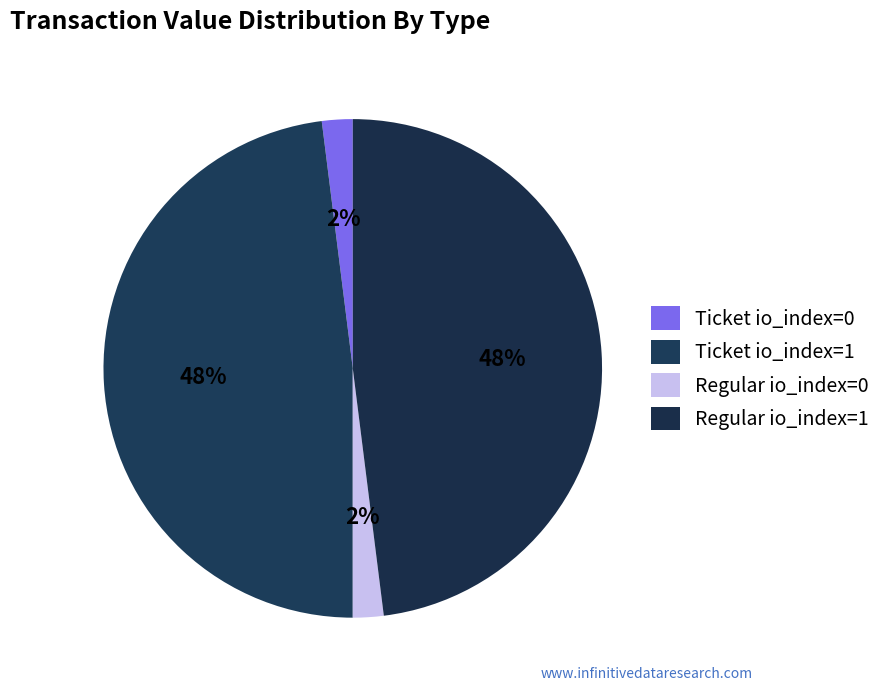

Which slice is the largest?

Ticket io_index=1